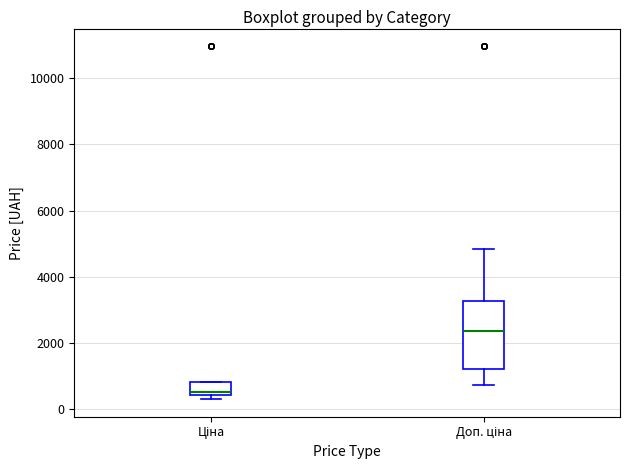

Comparing the boxes themselves (not the whiskers), which one is the tallest?

Доп. ціна